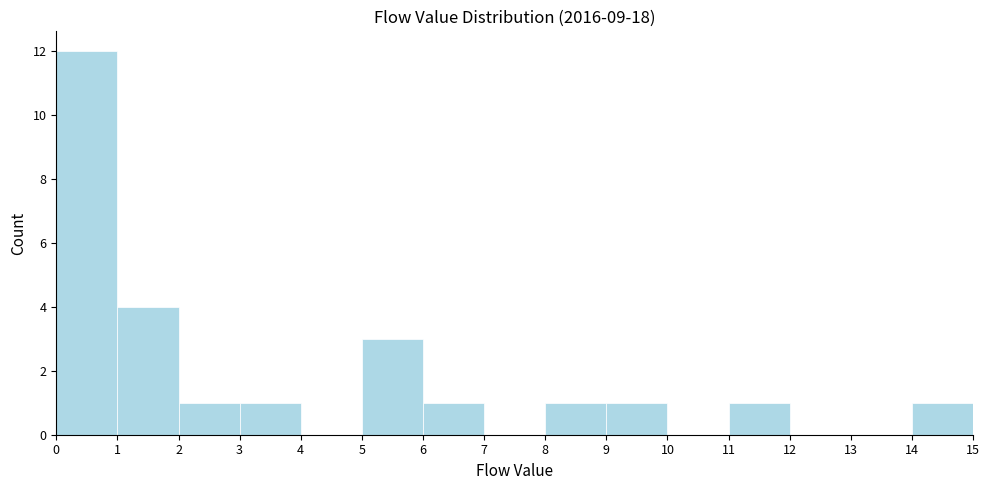

Reading left to right, transcribe this chart: for each bar, give the range it covers on the x-axis and its height. The values are not printed on the chart, so give them approximately, as read against the axis.

0 to 1: 12
1 to 2: 4
2 to 3: 1
3 to 4: 1
4 to 5: 0
5 to 6: 3
6 to 7: 1
7 to 8: 0
8 to 9: 1
9 to 10: 1
10 to 11: 0
11 to 12: 1
12 to 13: 0
13 to 14: 0
14 to 15: 1